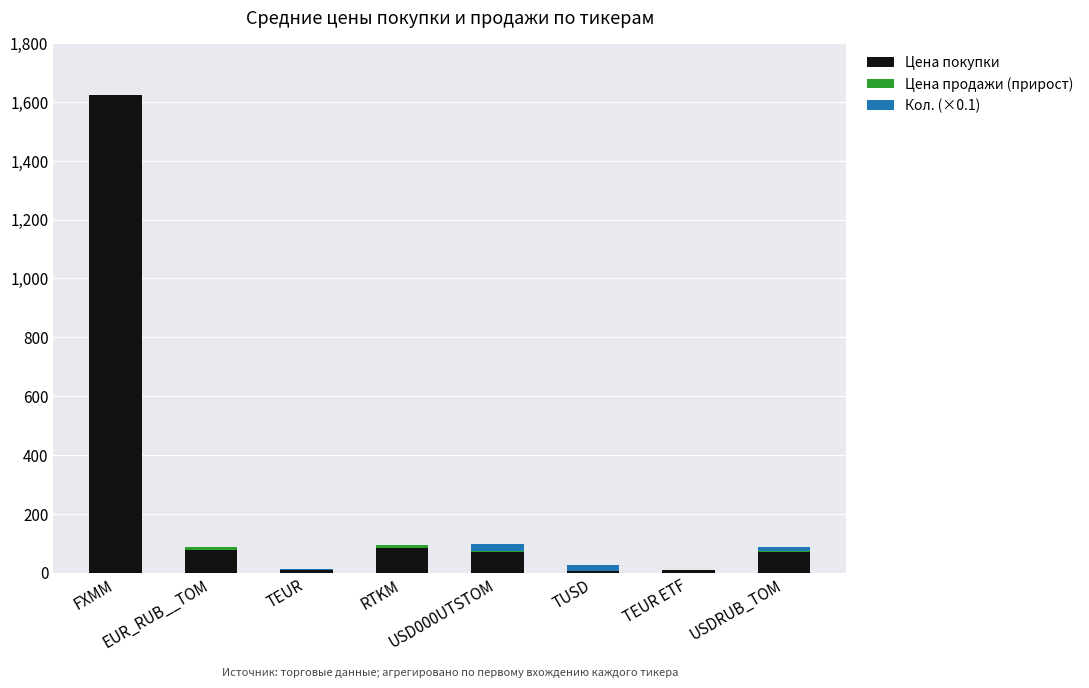

Are the bars grouped side by side (vs. stacked)?

No